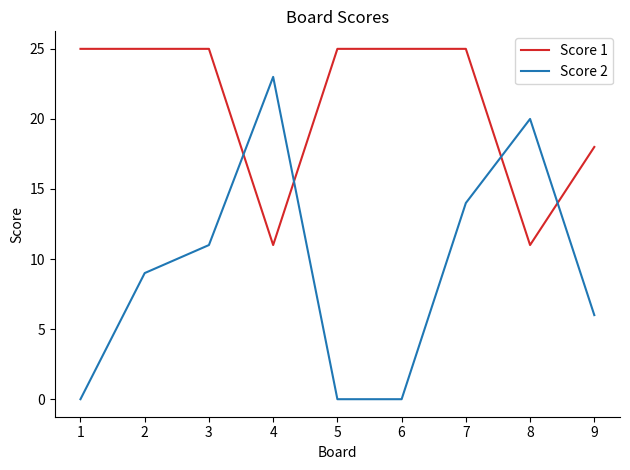

The Score 2 series shows 13 at 8. True or false?

False